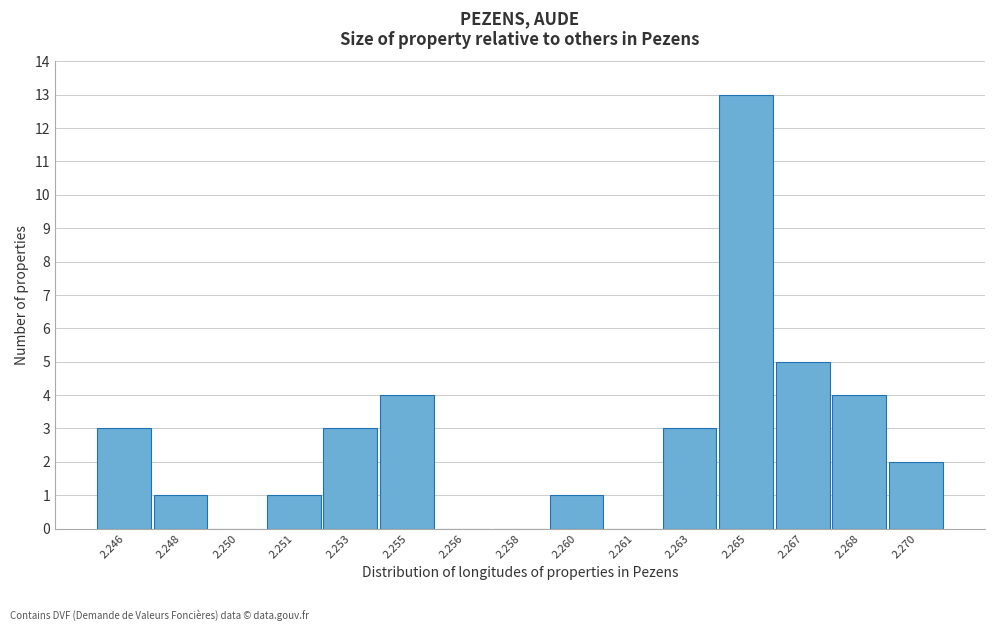

Reading left to right, transcribe all the data shown in this chart.

2.246=3	2.248=1	2.250=0	2.251=1	2.253=3	2.255=4	2.256=0	2.258=0	2.260=1	2.261=0	2.263=3	2.265=13	2.267=5	2.268=4	2.270=2